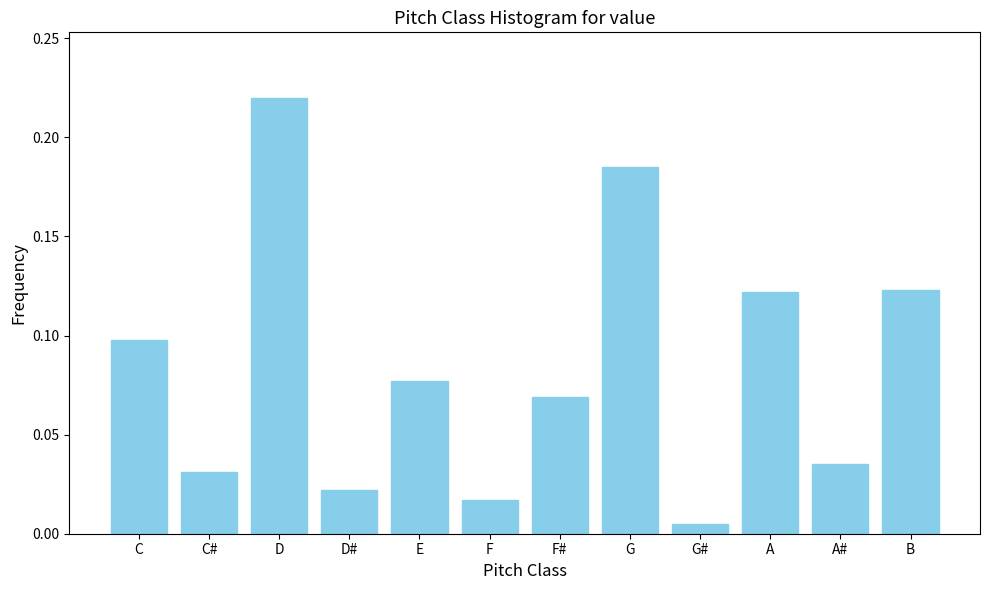

At which label is the value closest to 0?

G#